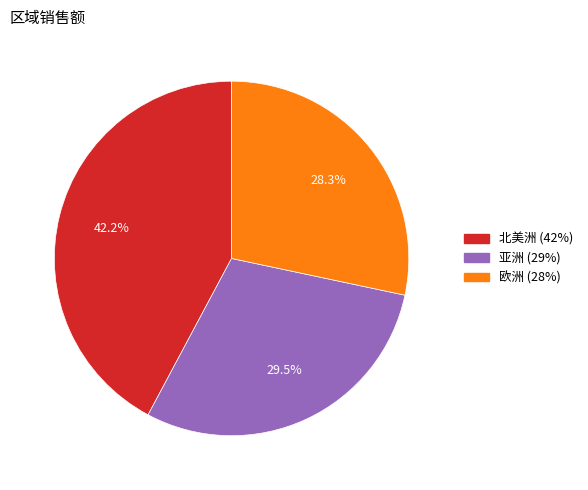

How many segments does this pie chart have?

3